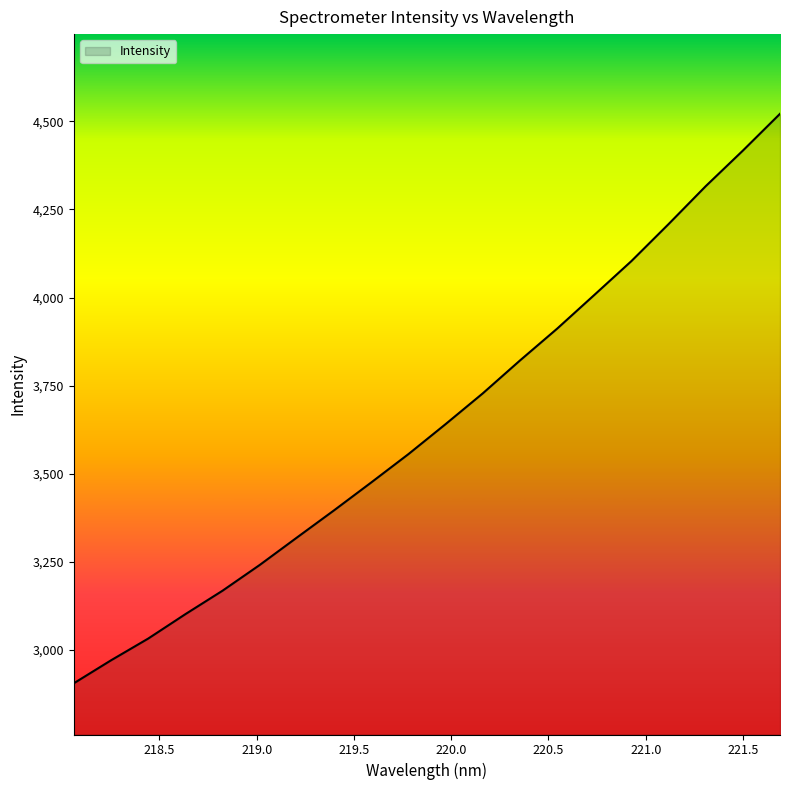

What is the smallest value displayed?

2905.7